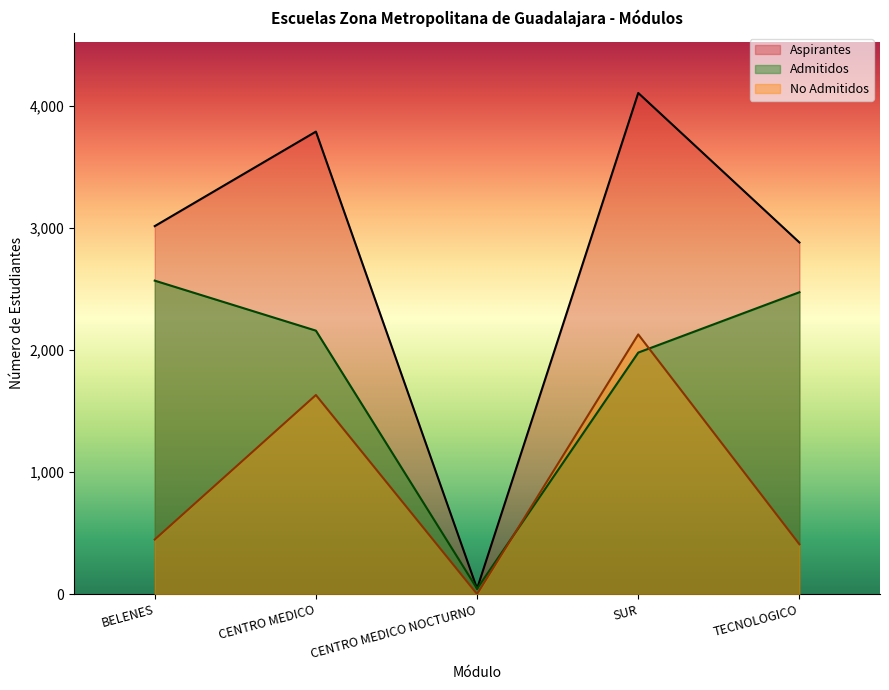

Between BELENES and CENTRO MEDICO NOCTURNO, which series saw the biggest shift?

Aspirantes